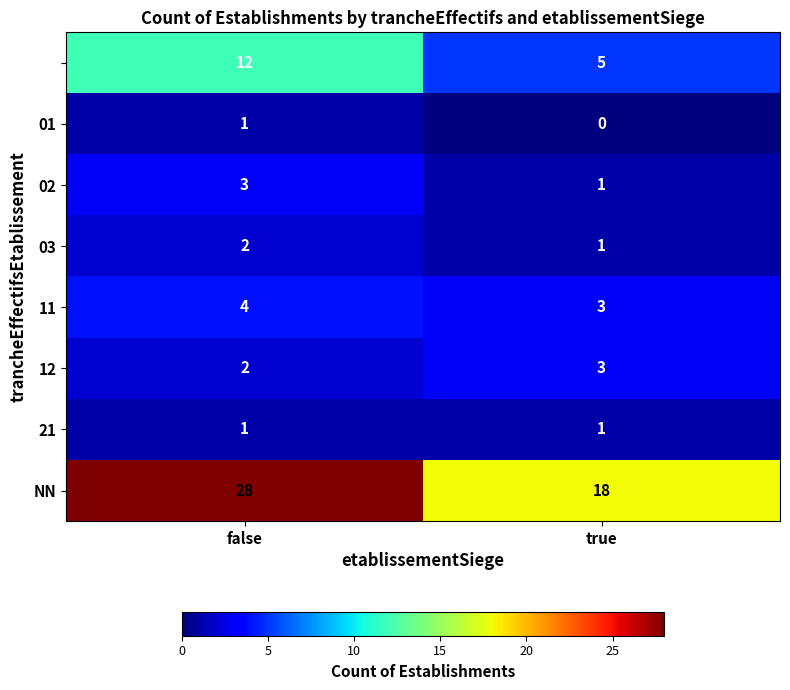

Which series has the widest spread of values?

NN